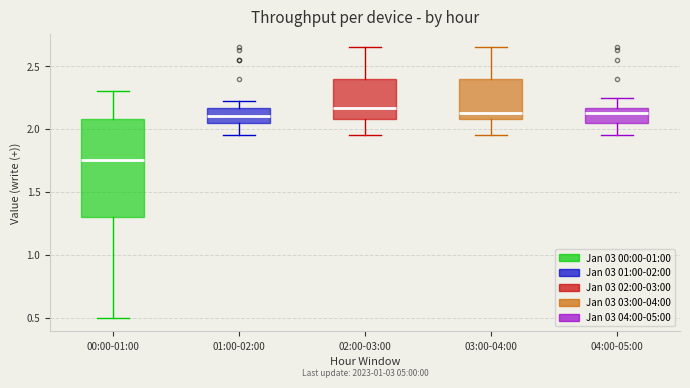

Where is the upper edge of the box for 01:00-02:00 on the y-axis? The values are not printed on the chart, so give them approximately, as read against the axis.

2.15